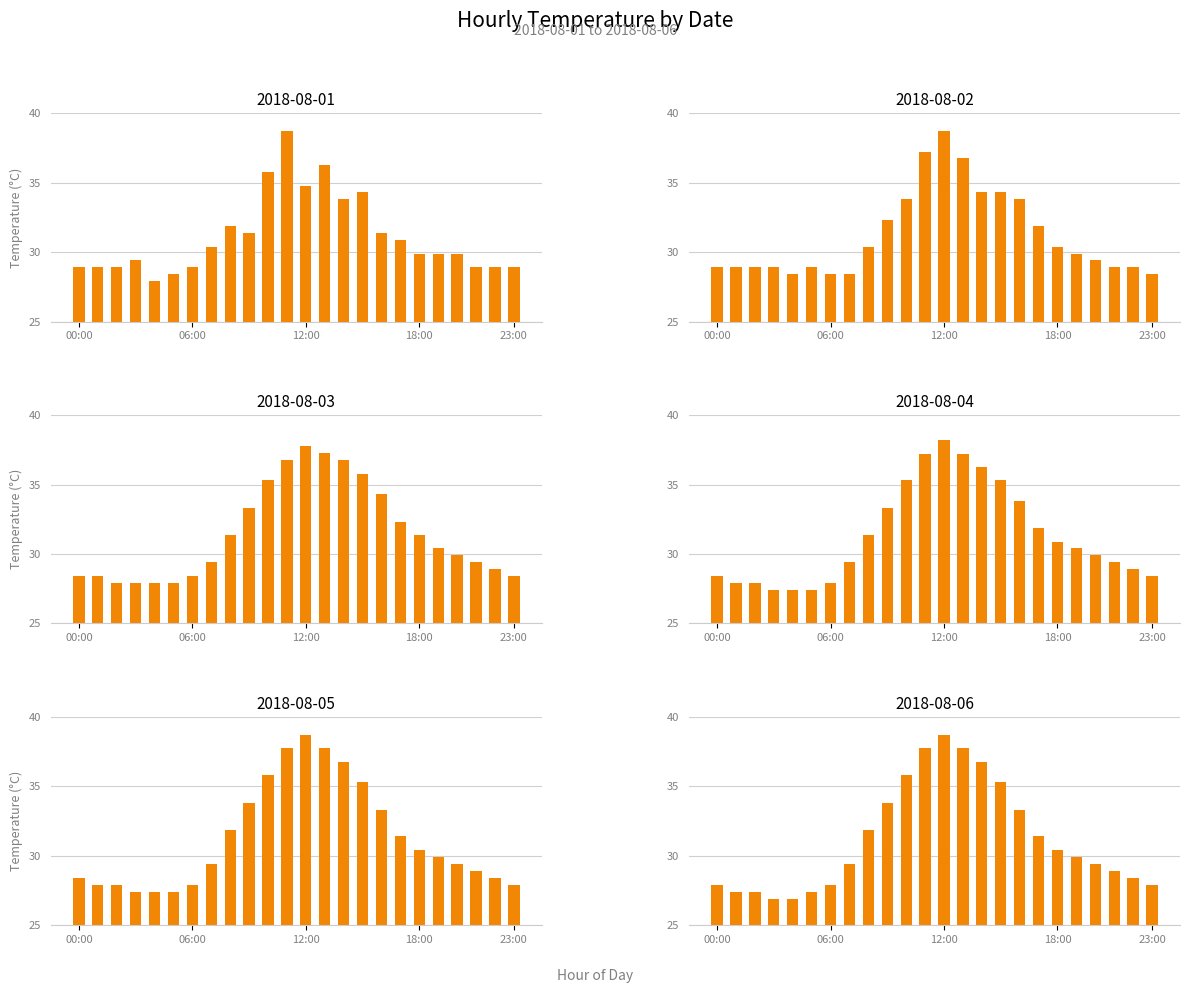

What is the average value of the 2018-08-06 series?

31.2